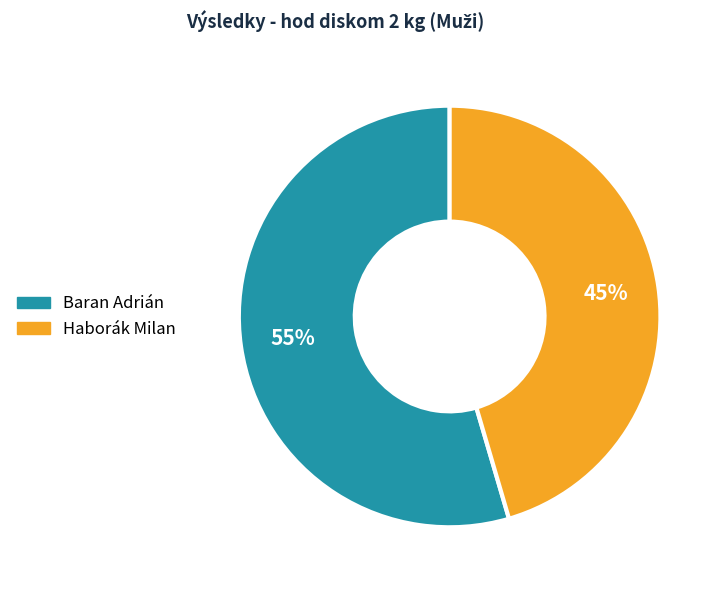

Is Baran Adrián the majority of the pie?

Yes